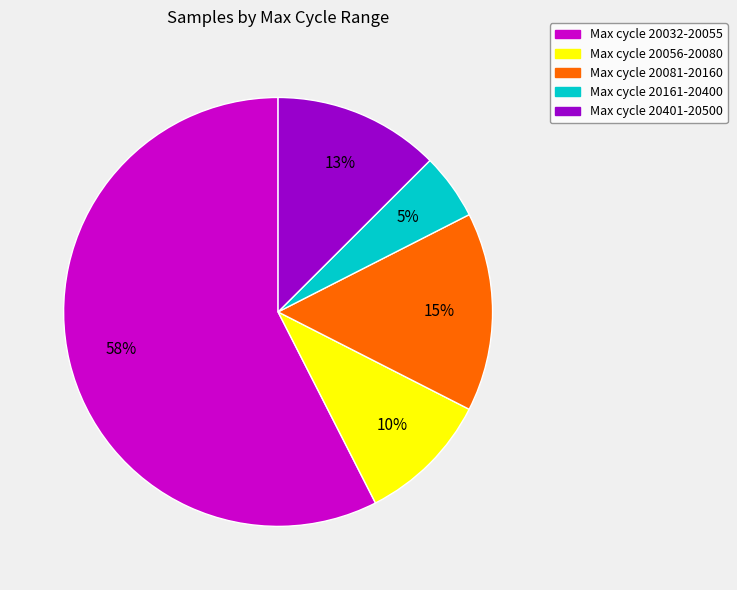

Is there a majority slice in this chart?

Yes